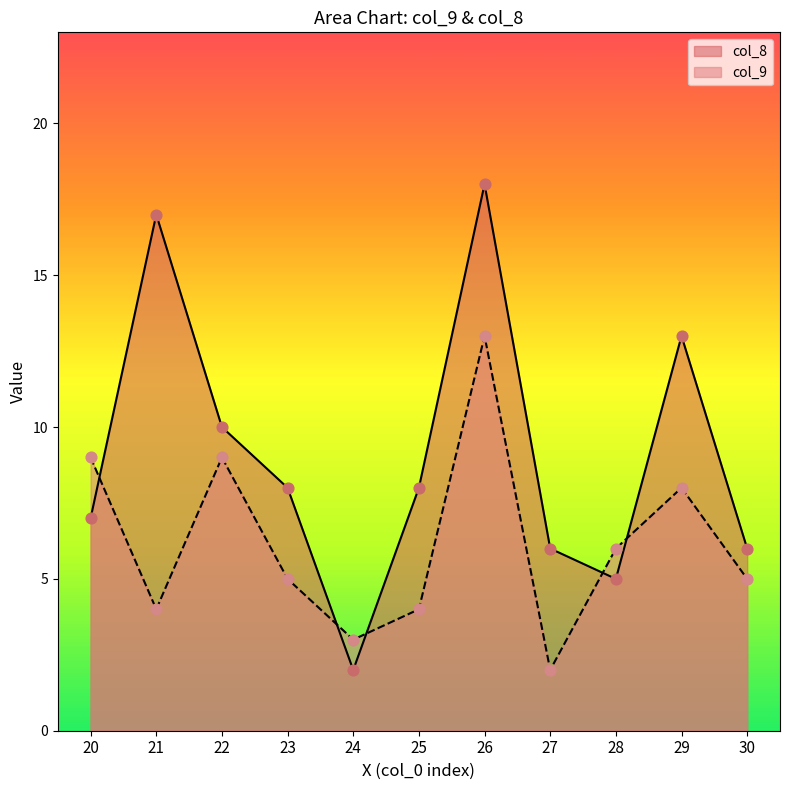

Is the value of col_8 at 26 greater than the value of col_9 at 20?

Yes